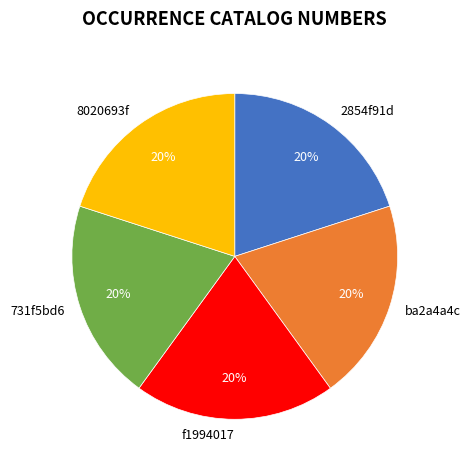

Approximately how many times larger is the value at 8020693f compared to f1994017?

1.0